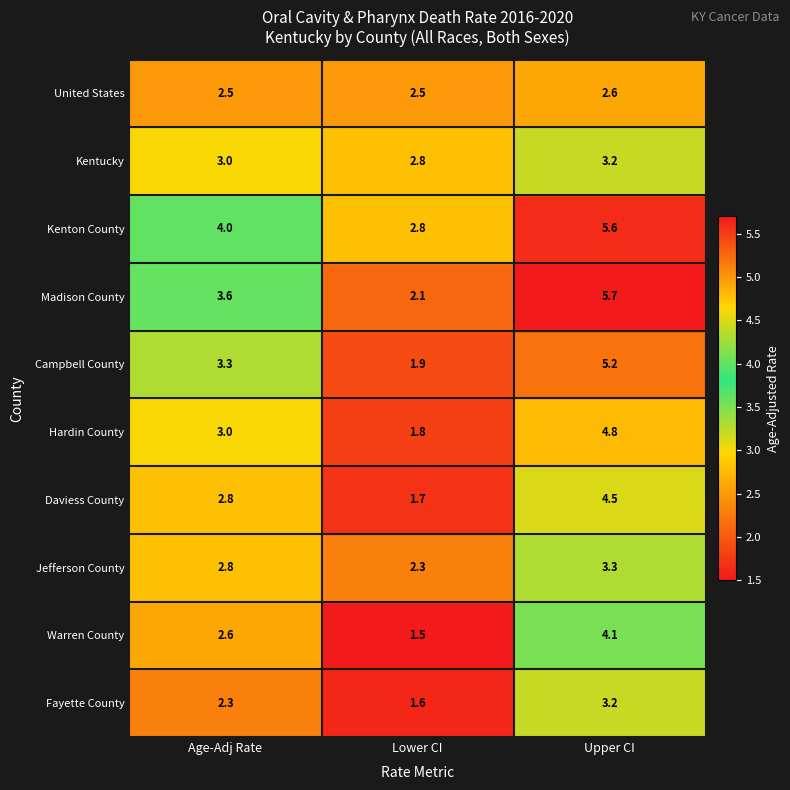

Which series has the largest range (max minus min)?

Madison County